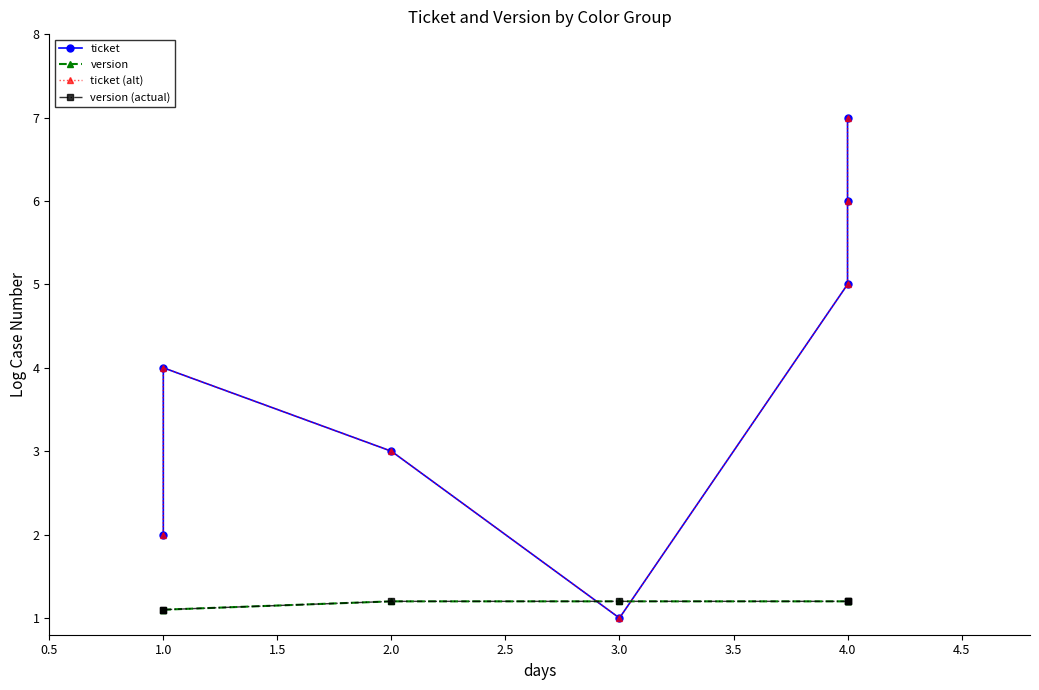

In ticket (alt), how many points are lower than both neighbors (excluding endpoints)?

1